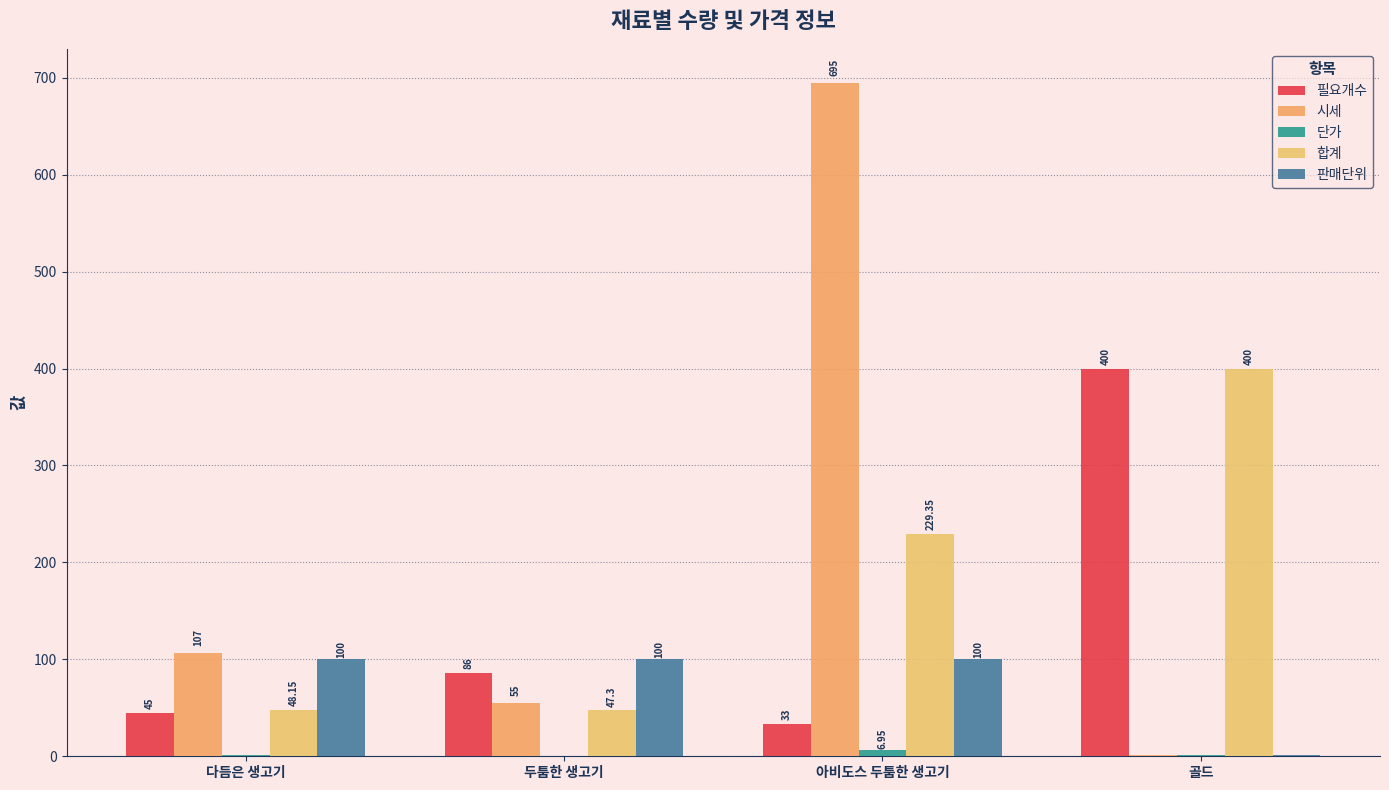

List the series in order of their overall mean, lowest first.

단가, 판매단위, 필요개수, 합계, 시세